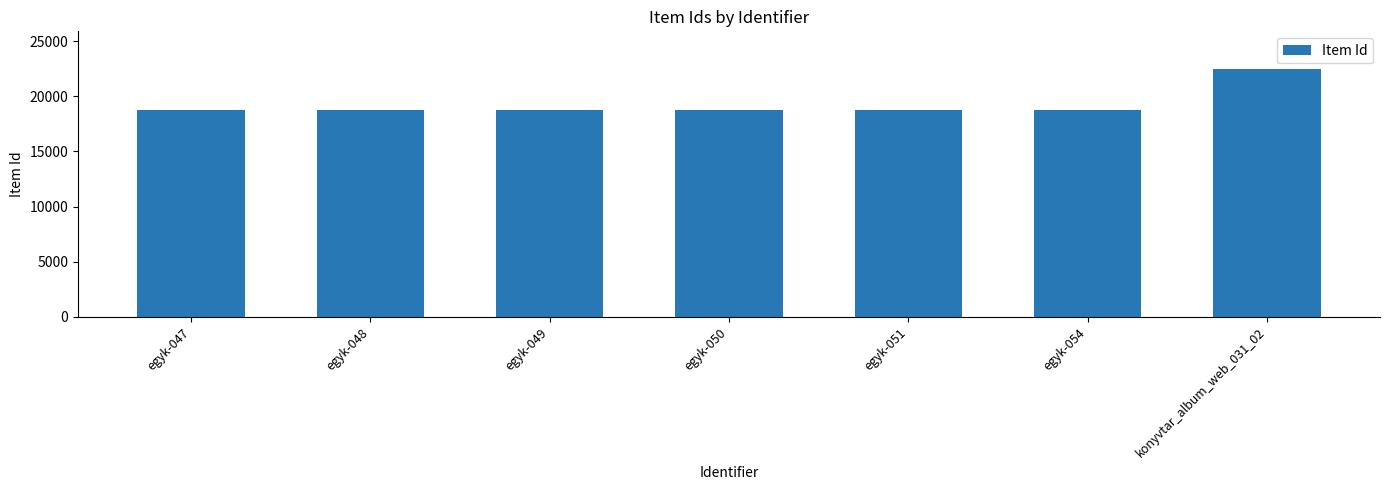

What is the greatest value displayed?

22511